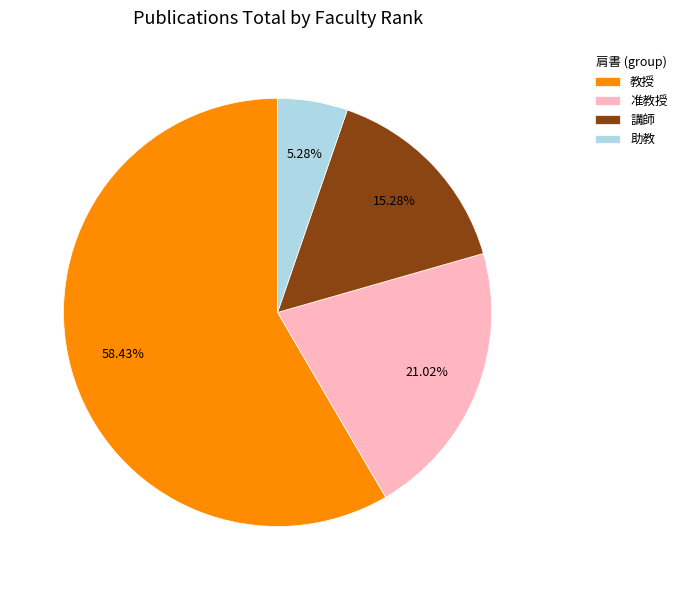

How many segments does this pie chart have?

4